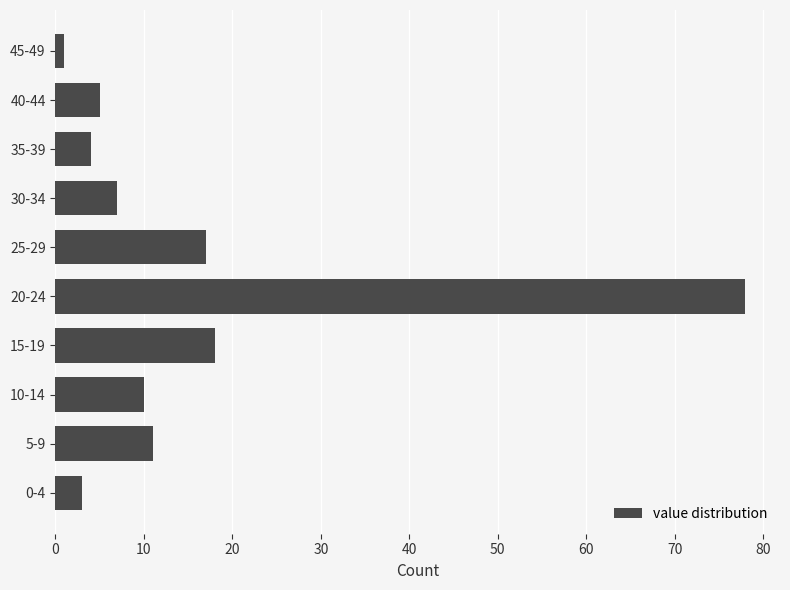

Reading top to bottom, list all the values displayed in this chart.

45-49=1	40-44=5	35-39=4	30-34=7	25-29=17	20-24=78	15-19=18	10-14=10	5-9=11	0-4=3